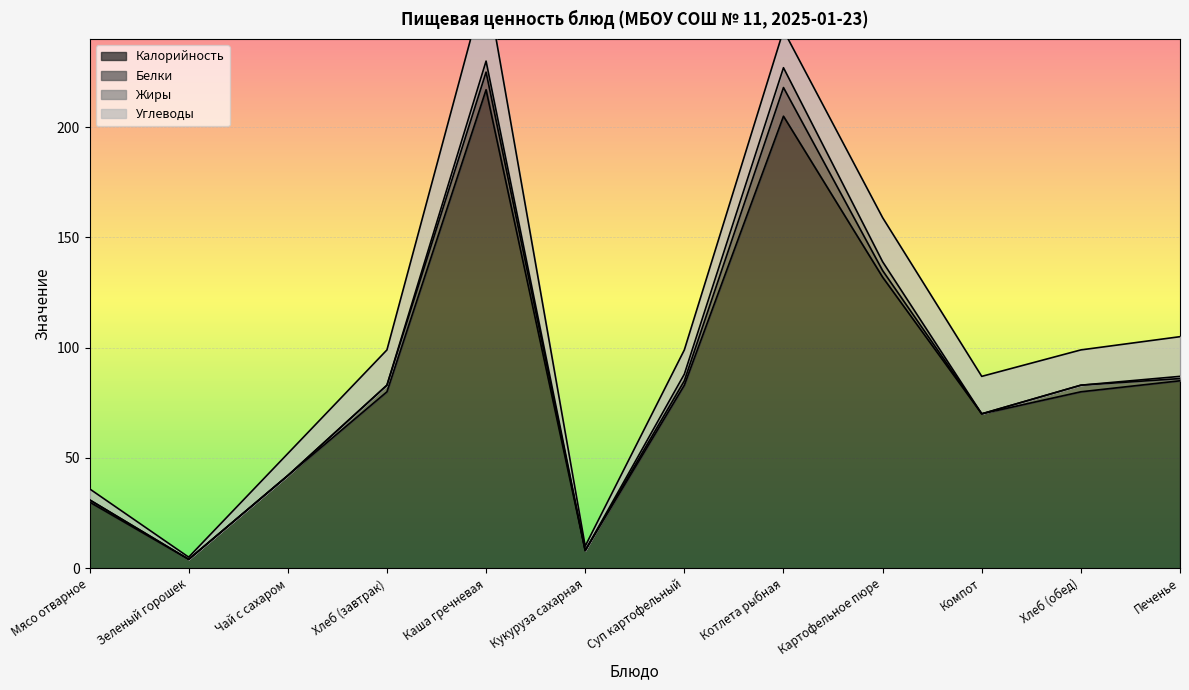

What is the value of the Углеводы point at the 4th from the left?

16